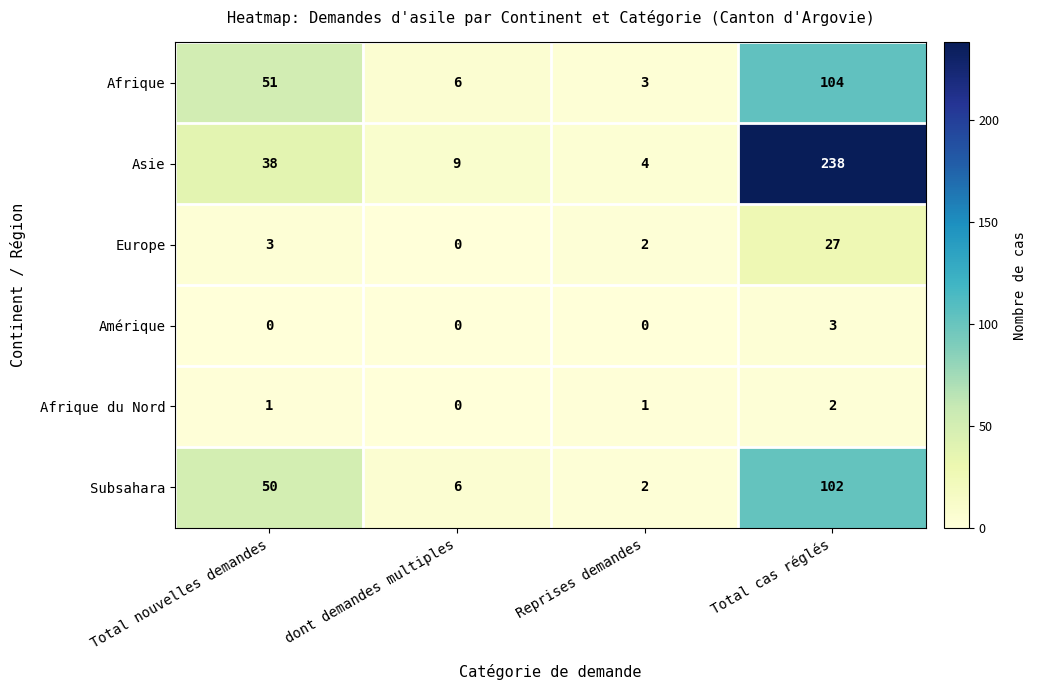

Which category has the highest value across all series?

Total cas réglés